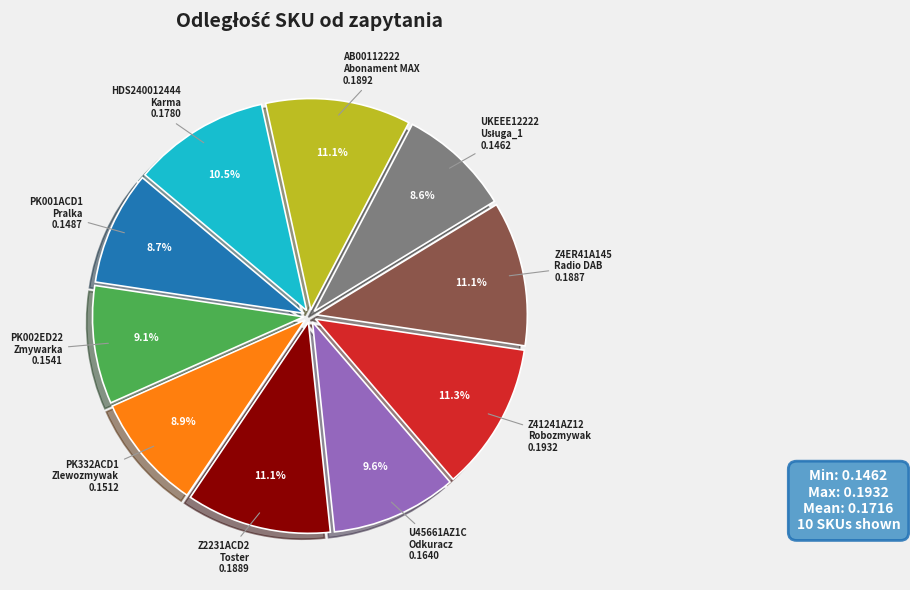

How many segments does this pie chart have?

10